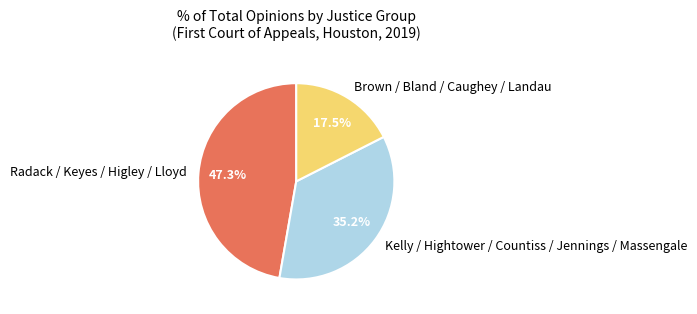

Which has a higher value, Kelly / Hightower / Countiss / Jennings / Massengale or Brown / Bland / Caughey / Landau?

Kelly / Hightower / Countiss / Jennings / Massengale